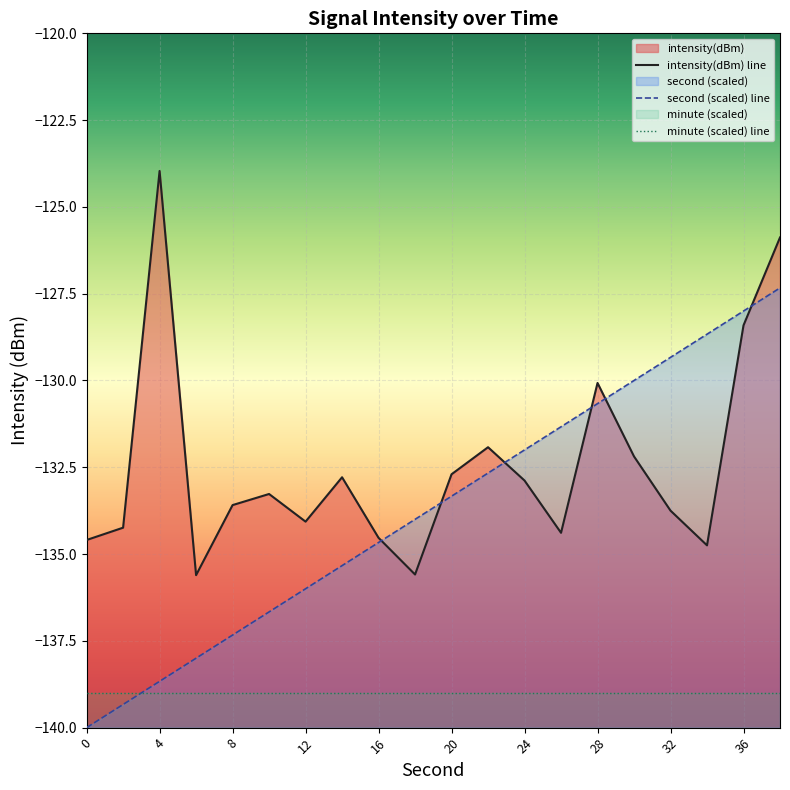

What is the total value across all series at 36?

-395.4